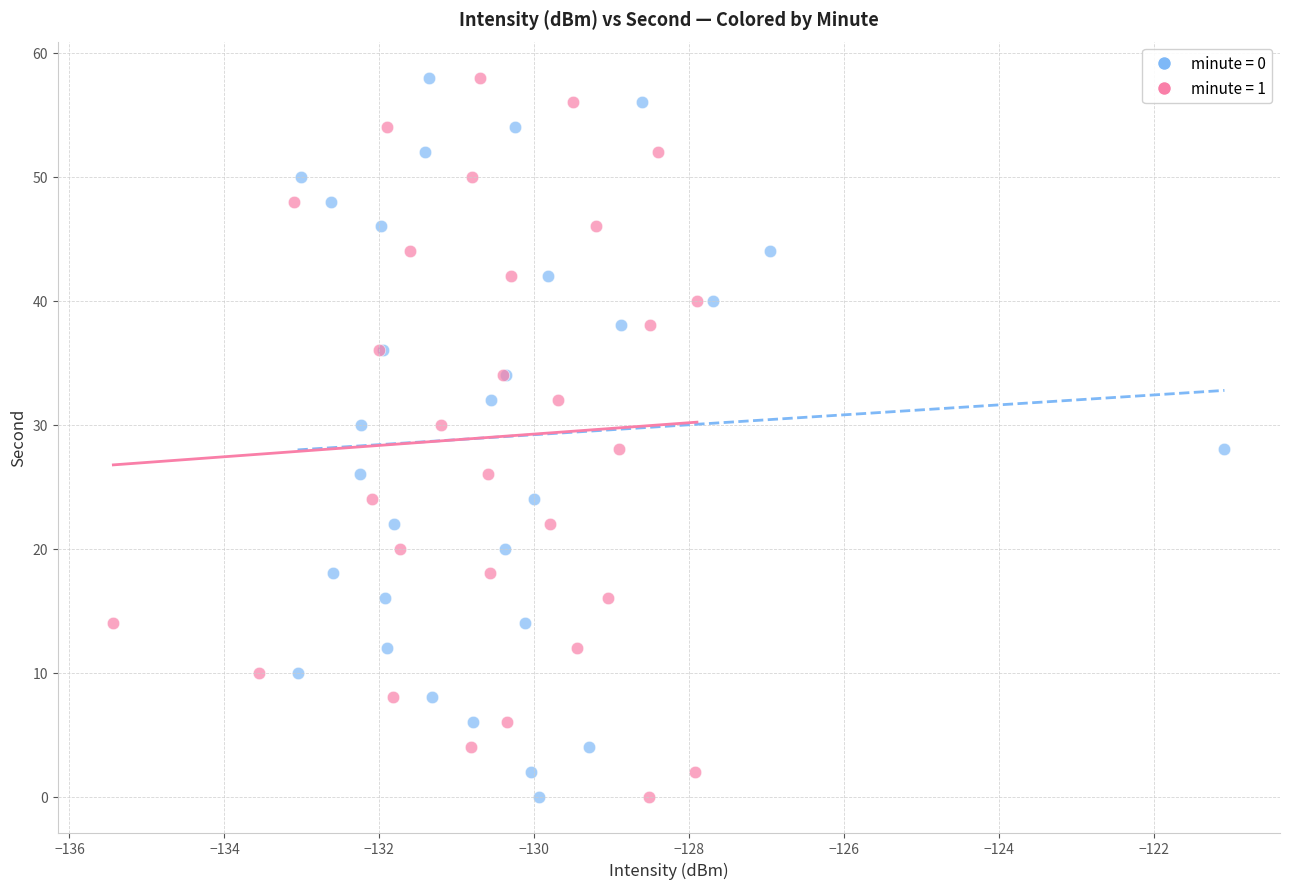

What are all the series names shown in the legend?

minute = 0, minute = 1